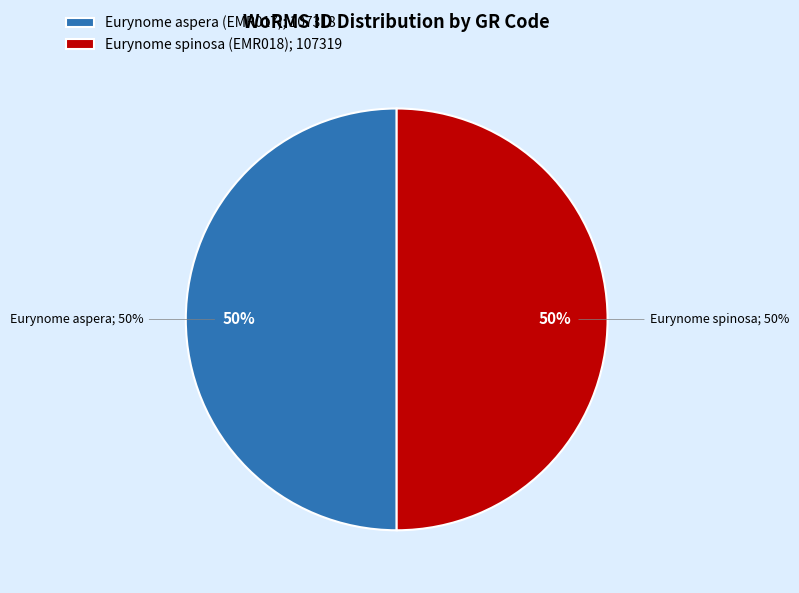

What percentage is the Eurynome spinosa (EMR018) slice, to the nearest percent?

50%